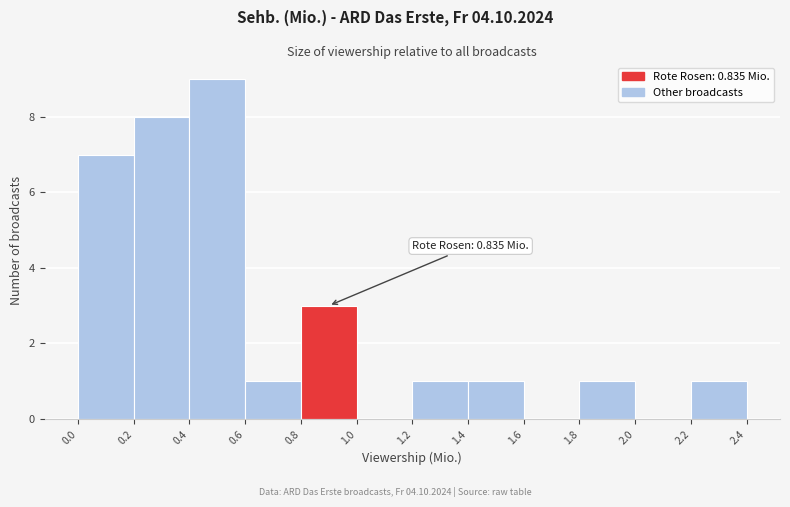

Over which range of the x-axis is the bar tallest?

0.4 to 0.6